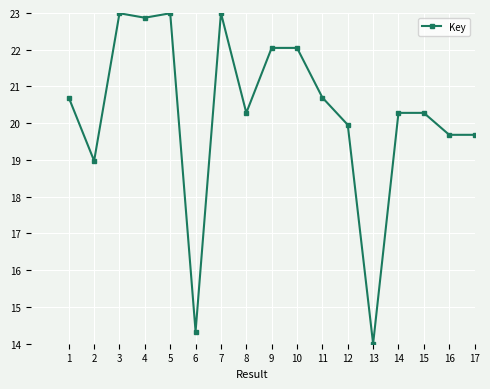

How many lines are shown in the chart?

1